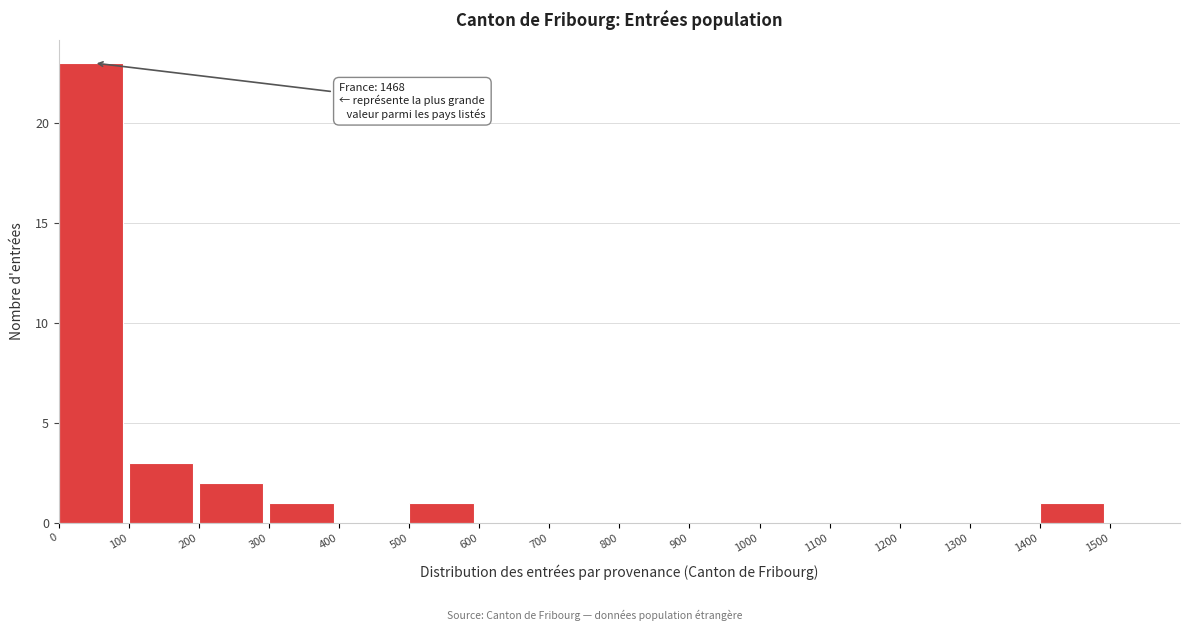

Which range on the x-axis has the tallest bar?

0 to 100